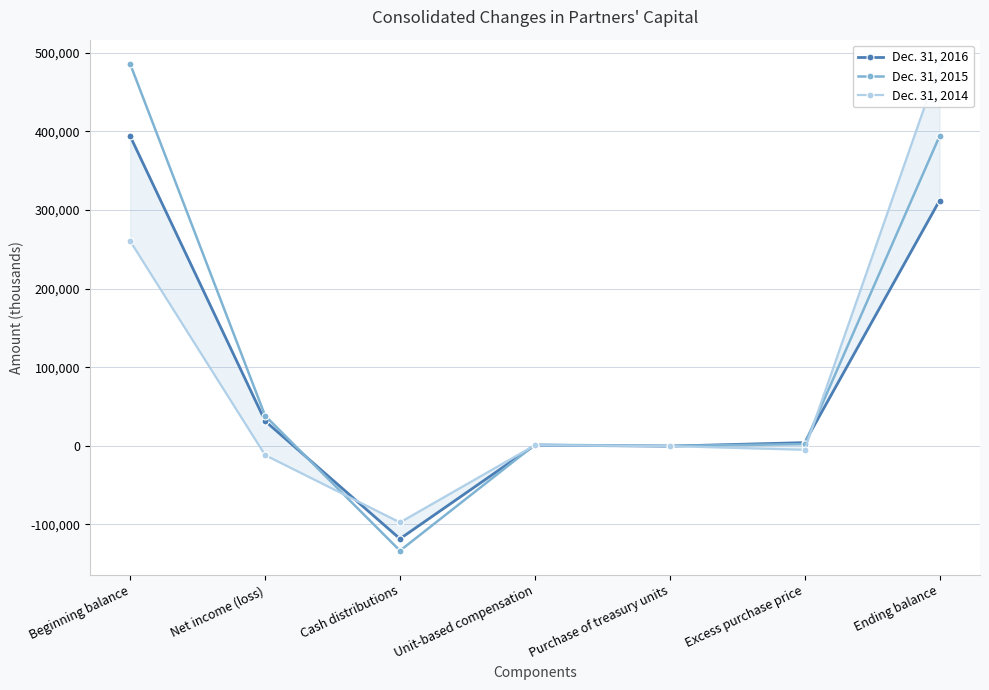

What is the value of the Dec. 31, 2015 point at the 4th from the left?

1429